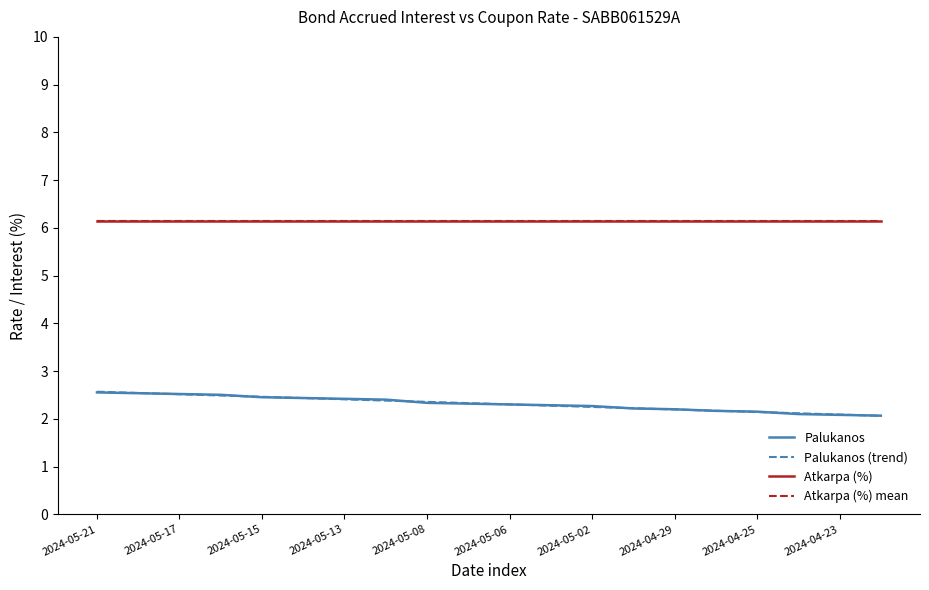

True or false: Palukanos and Atkarpa (%) cross at least once.

False